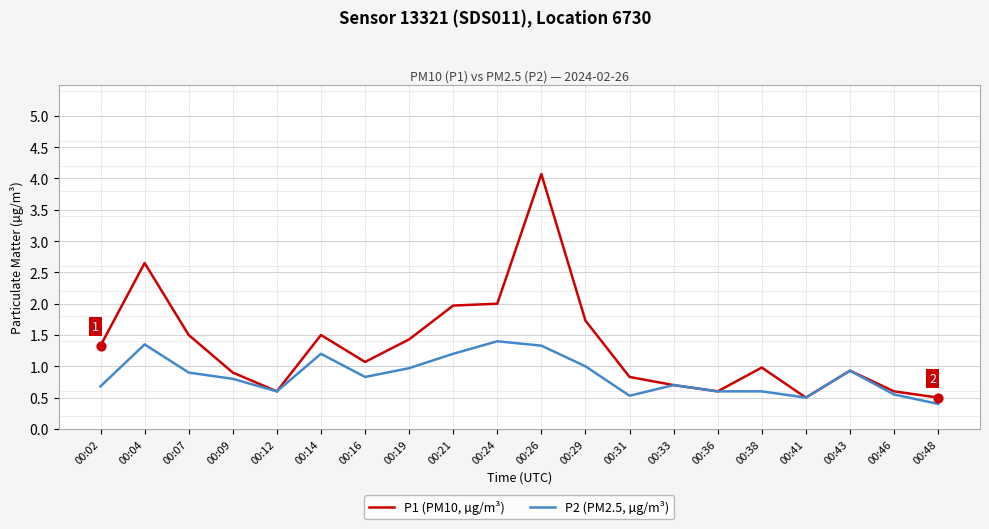

Which series changed the most between 00:16 and 00:48?

P1 (PM10, µg/m³)